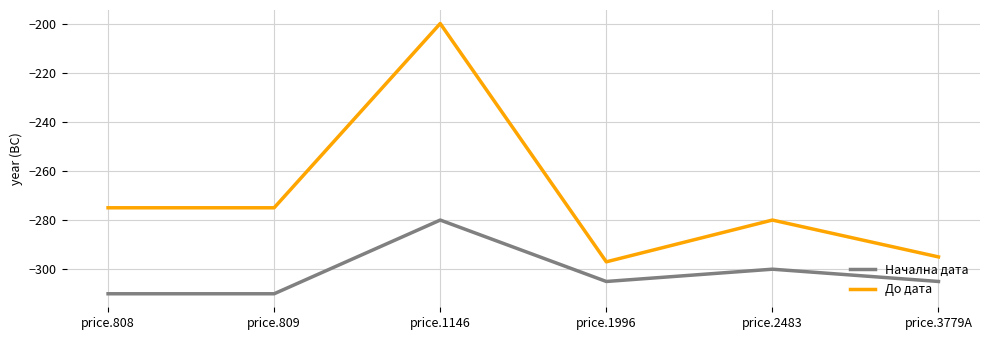

Does the chart have visible grid lines?

Yes